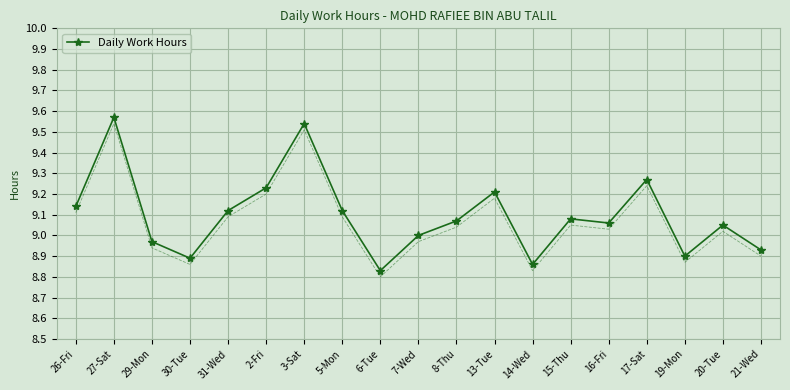

What is the sum of the values at 14-Wed and 16-Fri?

17.9